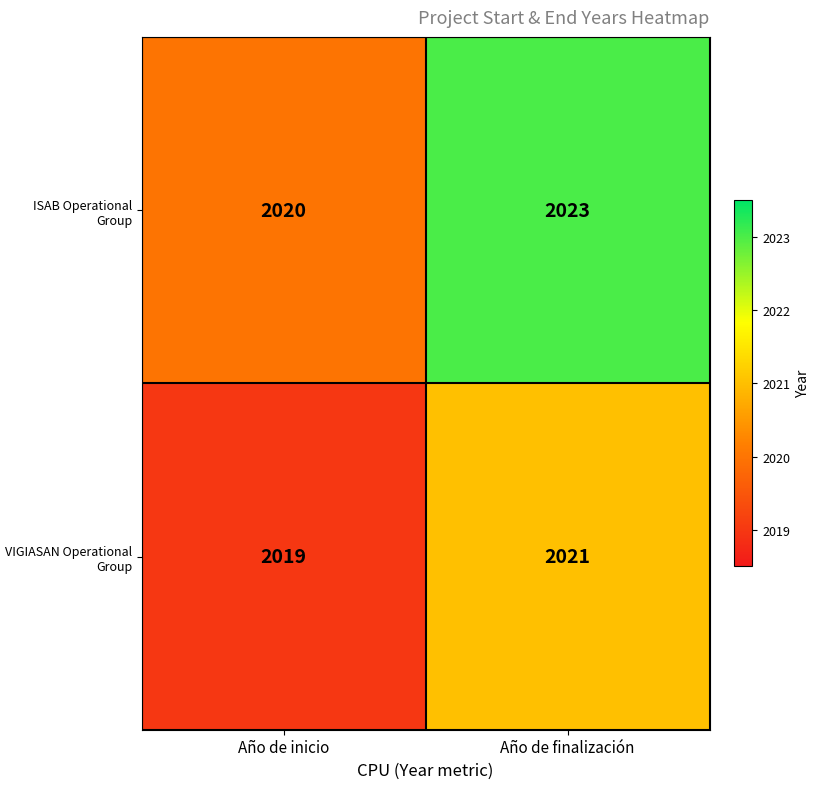

How many data points does each series have?

2